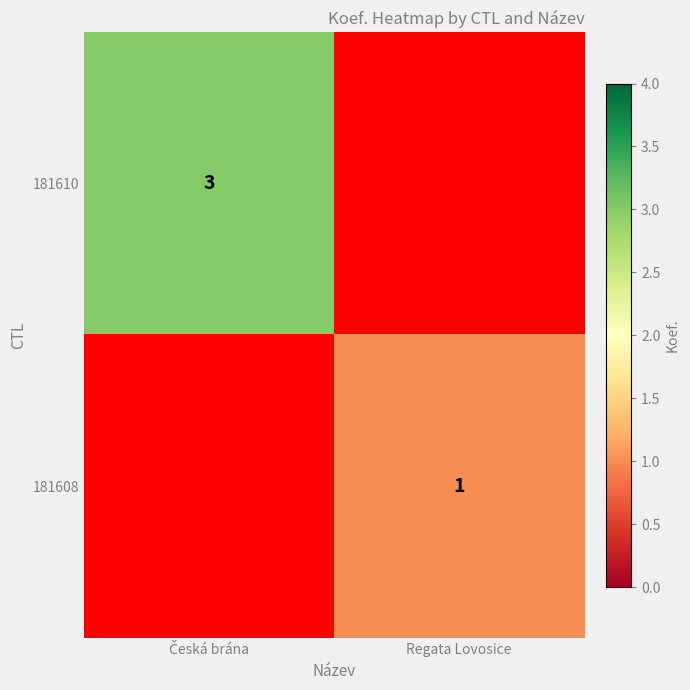

At how many categories does at least one series exceed 1?

1